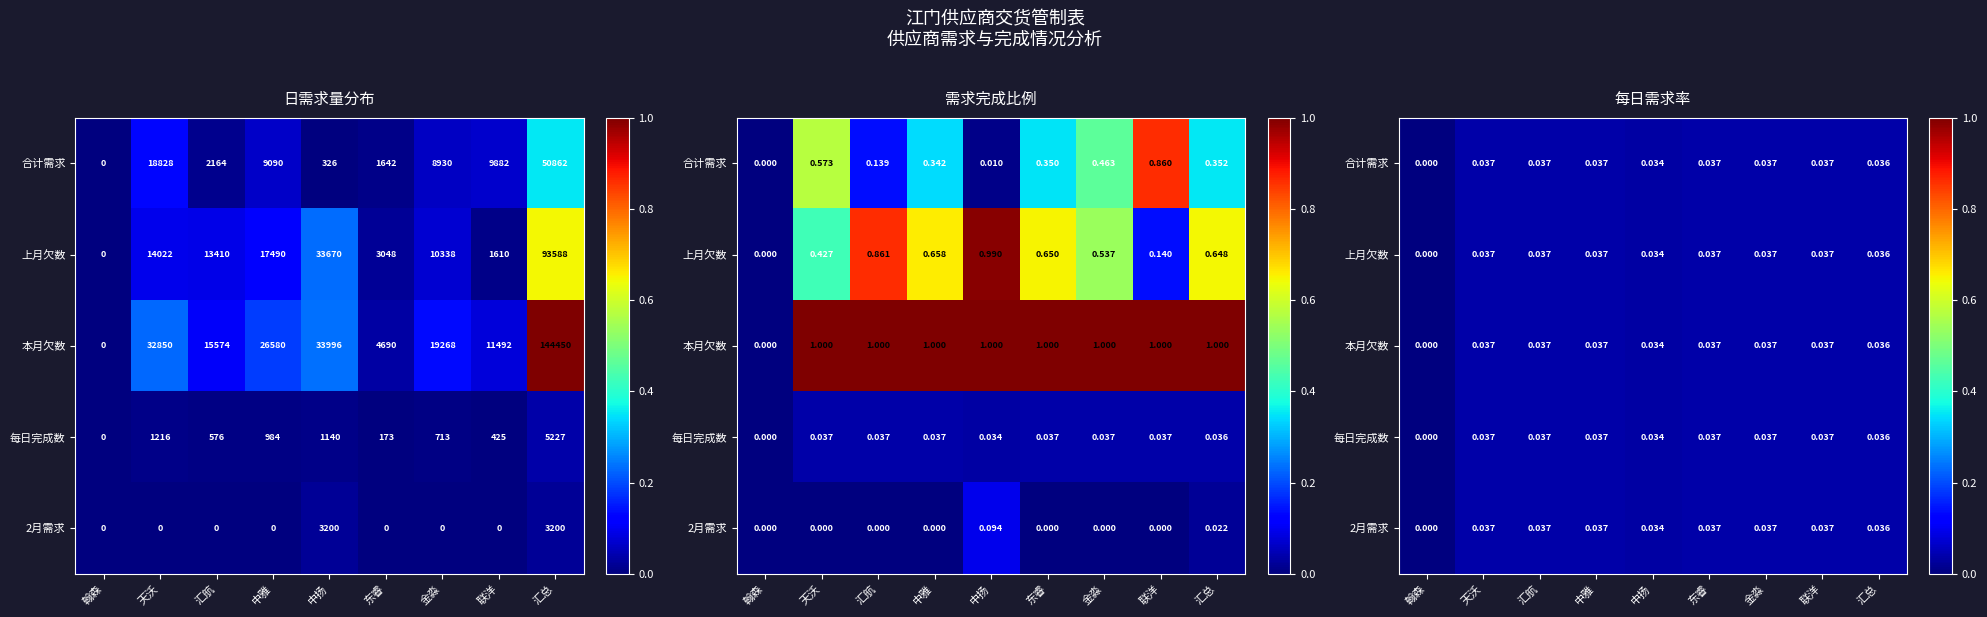

Between 中雅 and 翰森, which is larger?

中雅